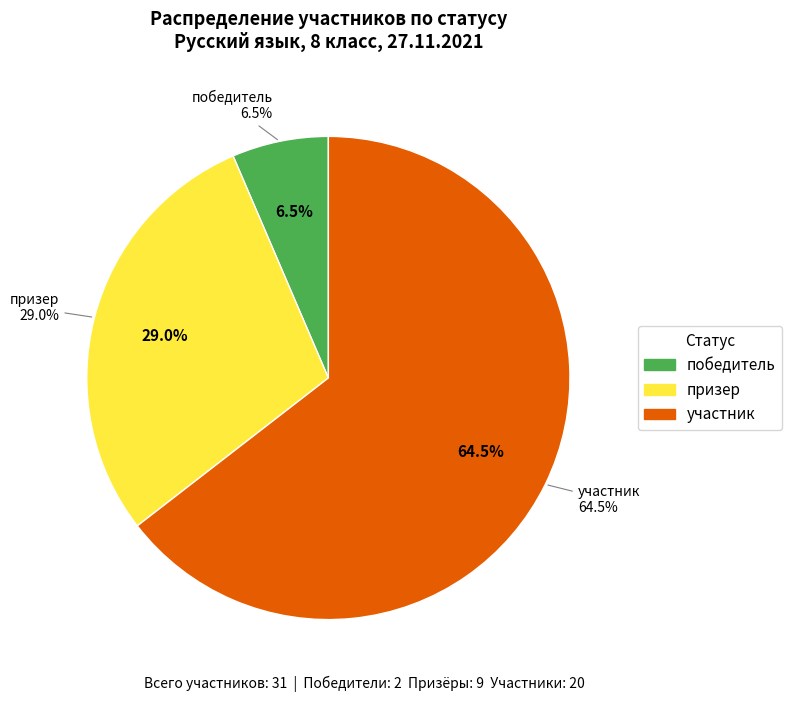

What is the ratio of the value at призер to the value at победитель?

4.5